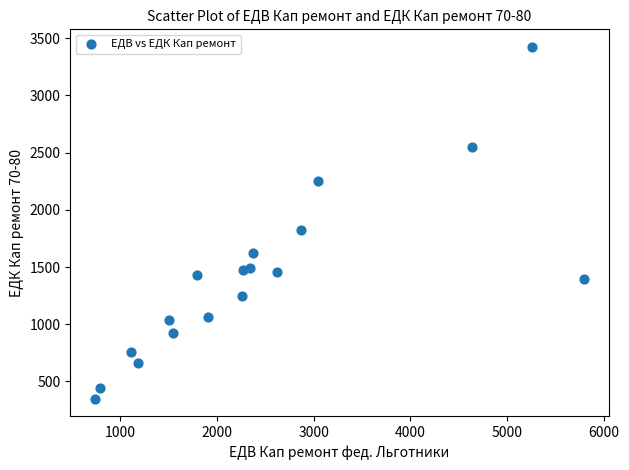

What is the range of X values (max minus min)?

5054